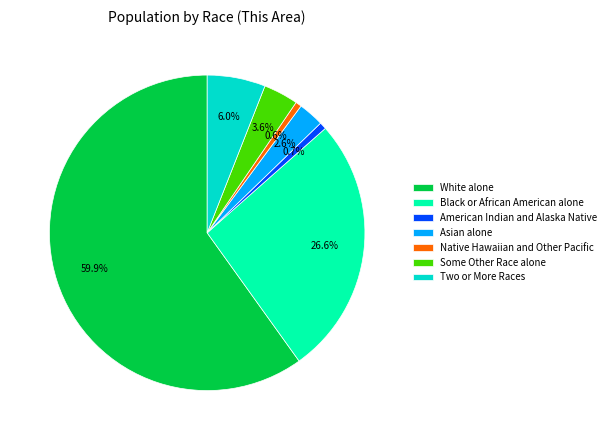

To the nearest percent, what is the difference between the White alone and Some Other Race alone slice percentages?

56%